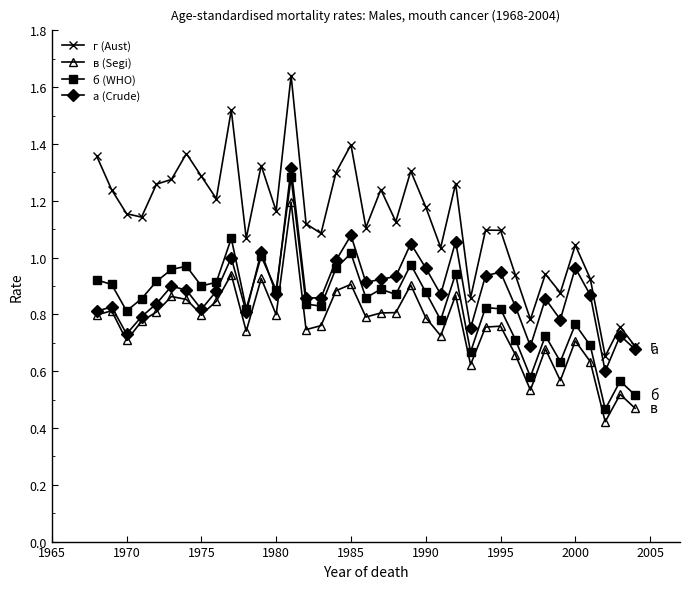

At how many categories does at least one series exceed 0?

37